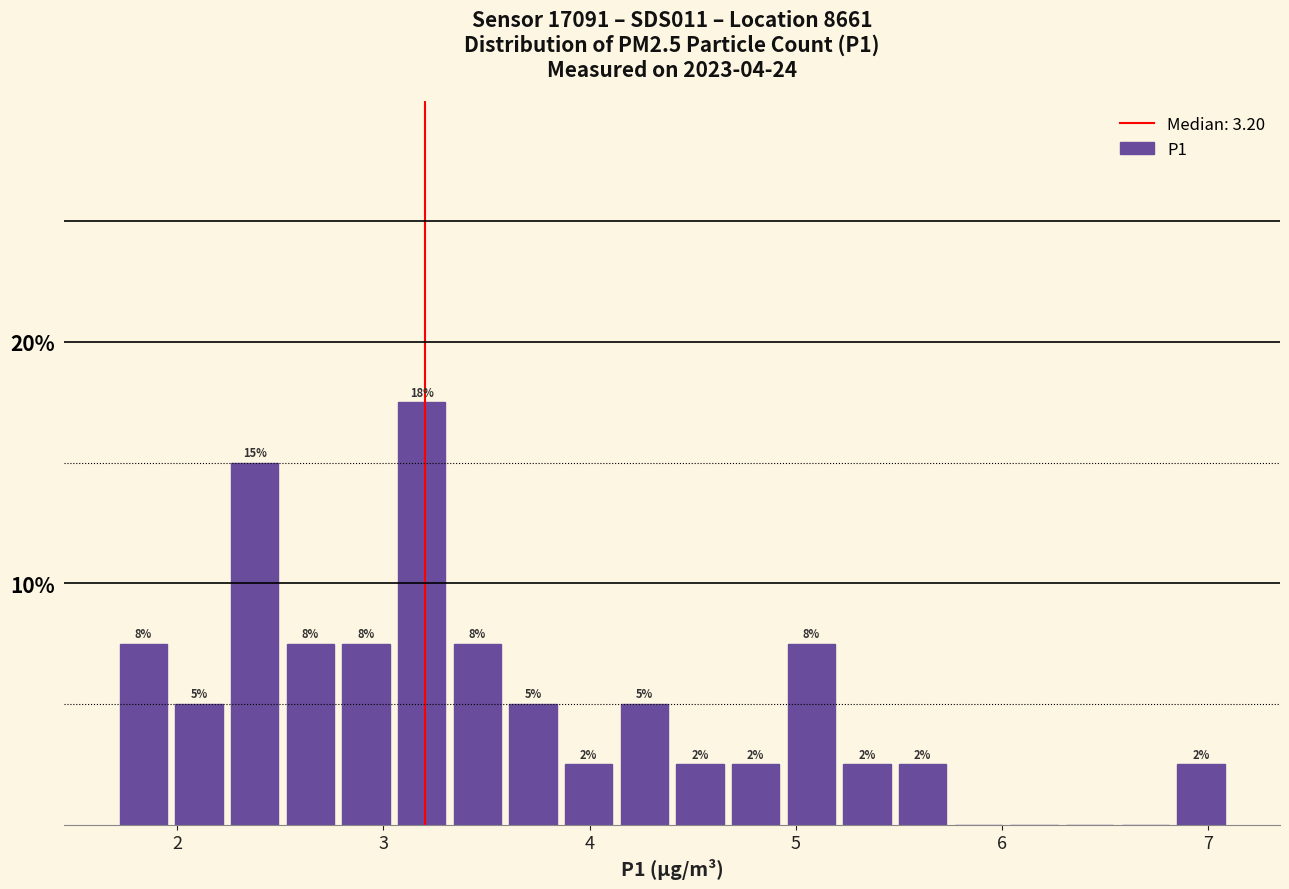

Read against the x-axis, roughly where is the centre of the tallest bar?

3.2